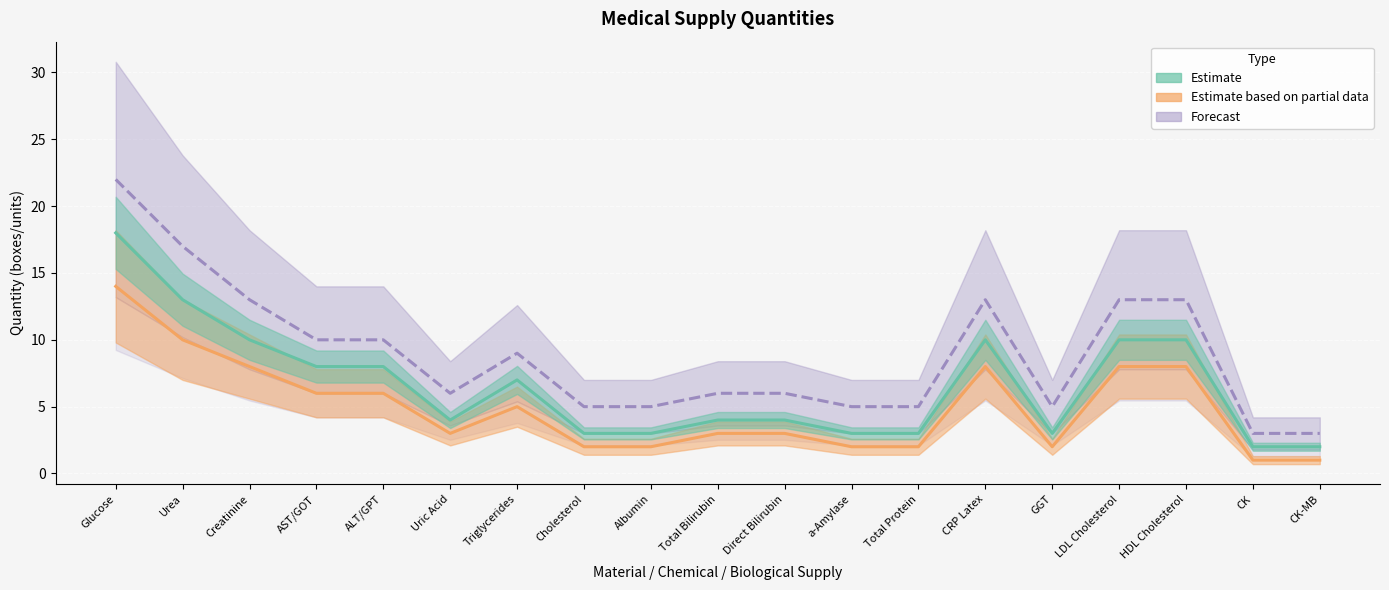

Reading left to right, transcribe all the data shown in this chart.

Estimate: 18	13	10	8	8	4	7	3	3	4	4	3	3	10	3	10	10	2	2
Estimate based on partial data: 14	10	8	6	6	3	5	2	2	3	3	2	2	8	2	8	8	1	1
Forecast: 22	17	13	10	10	6	9	5	5	6	6	5	5	13	5	13	13	3	3